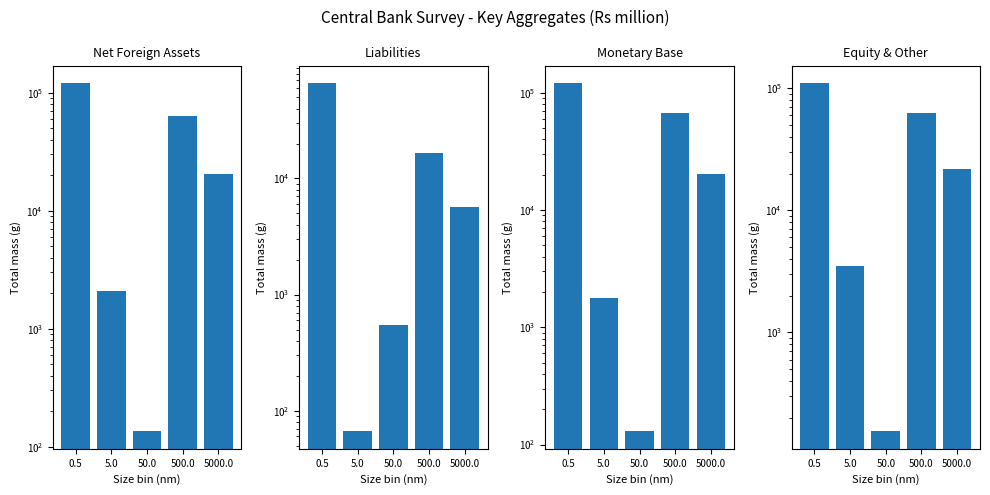

What is the value of the Net Foreign Assets bar at the 5th from the left?

20288.9